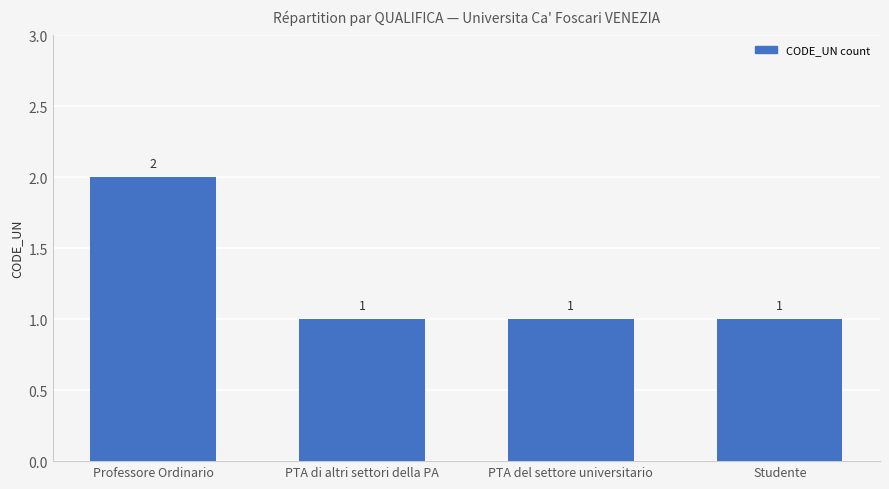

How many values are between 1 and 2?

4